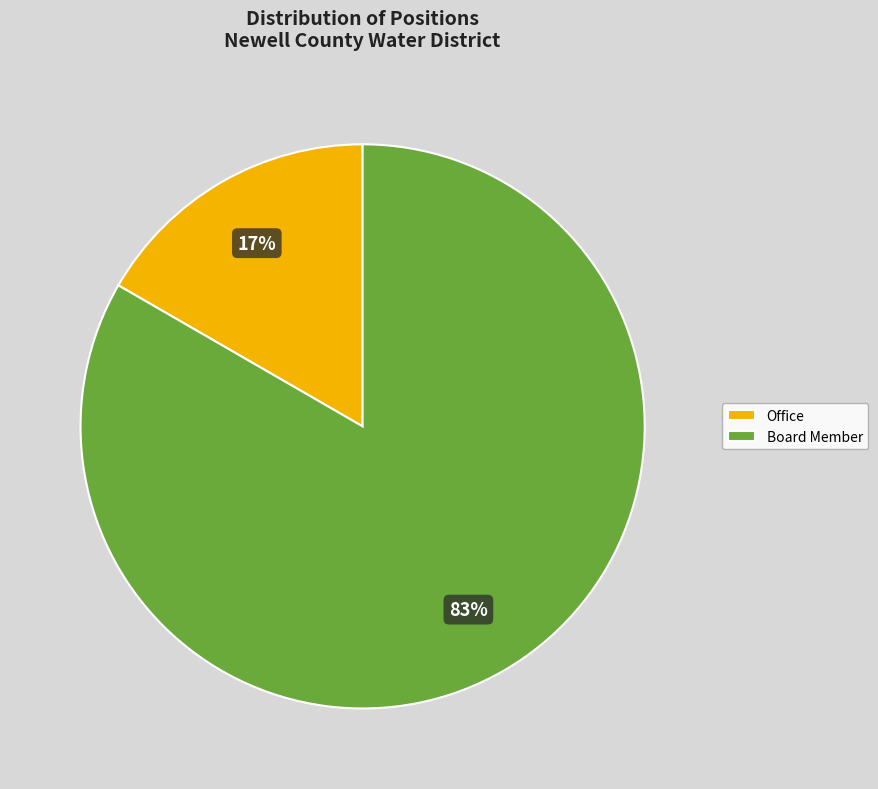

Which slice is the smallest?

Office